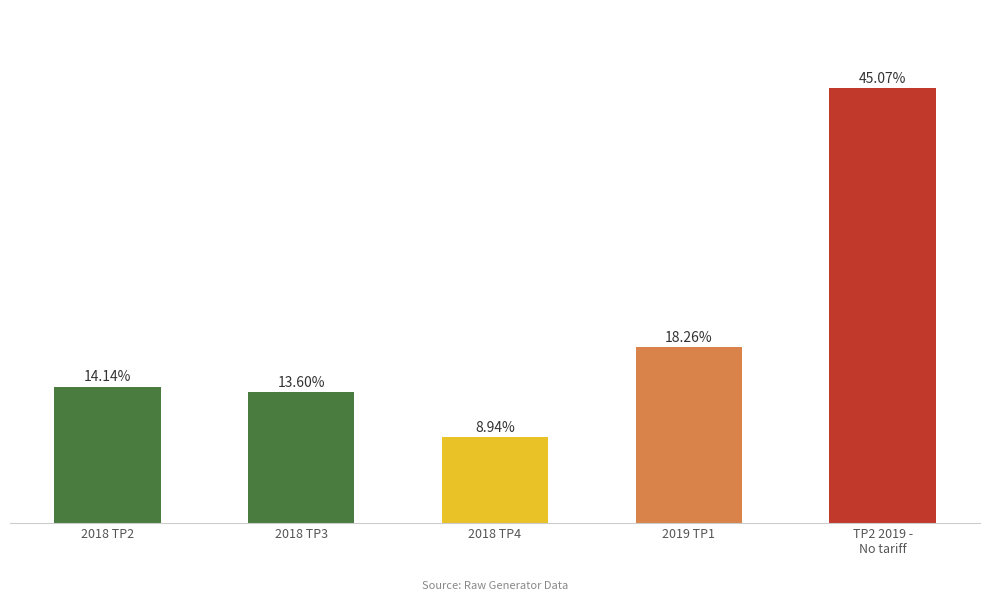

Reading right to left, transcribe all the data shown in this chart.

TP2 2019 -
No tariff=11600	2019 TP1=4700	2018 TP4=2300	2018 TP3=3500	2018 TP2=3640